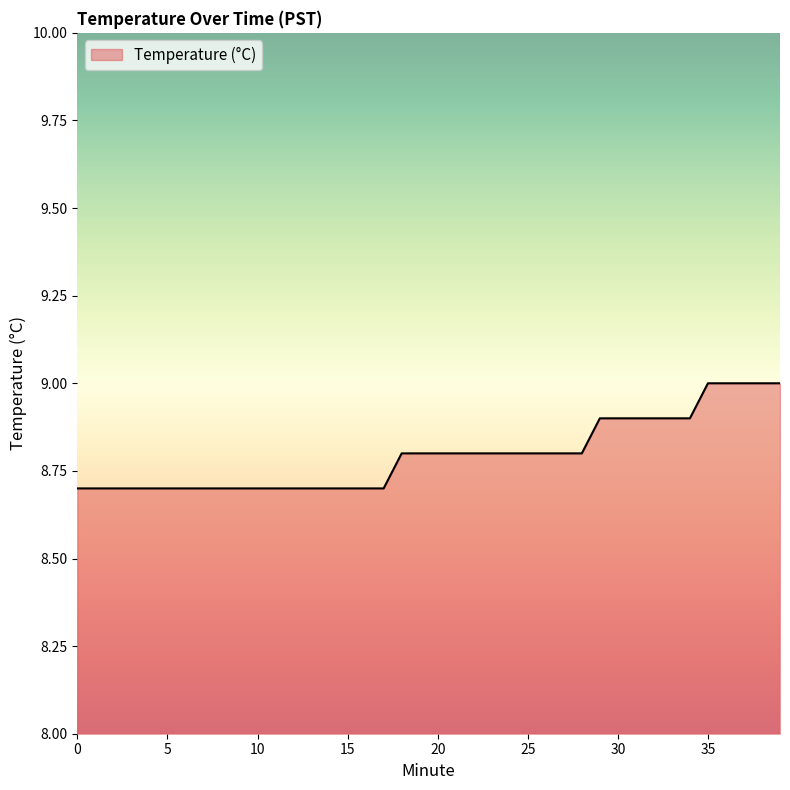

What is the difference between the maximum and minimum values?

0.3